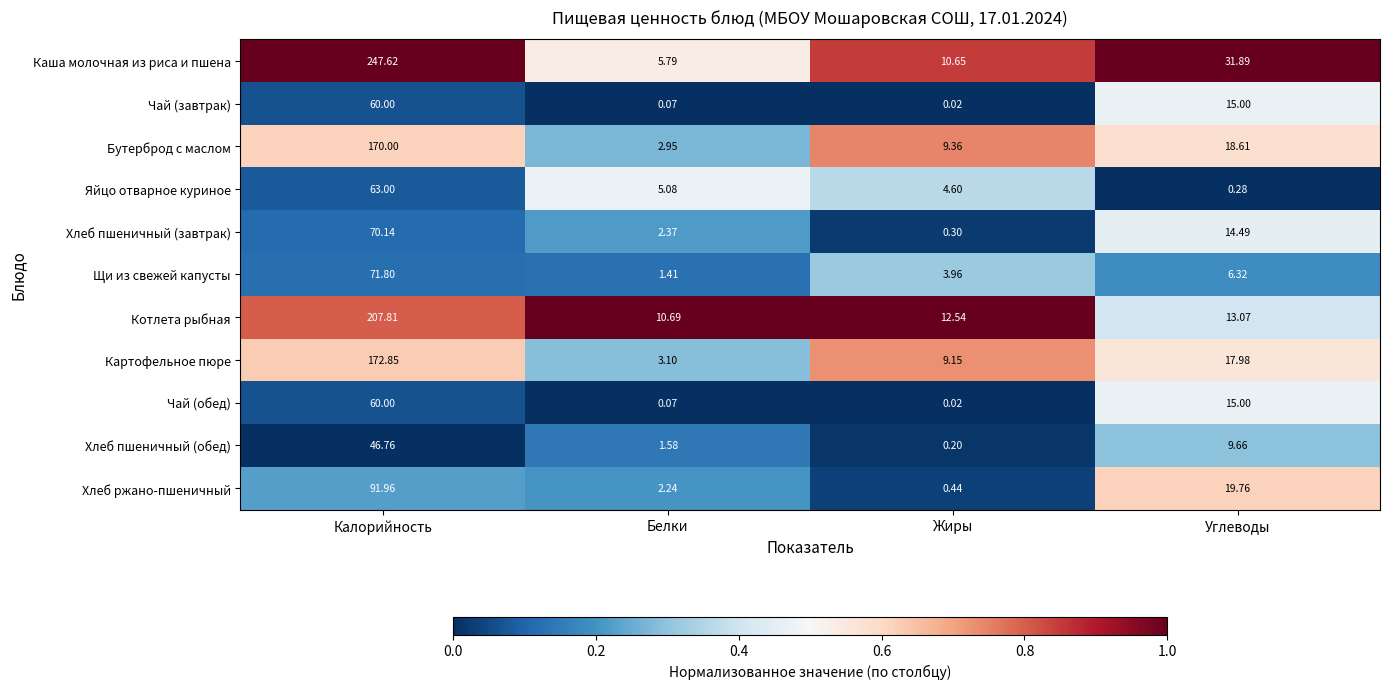

At which category is the sum across all series the highest?

Калорийность